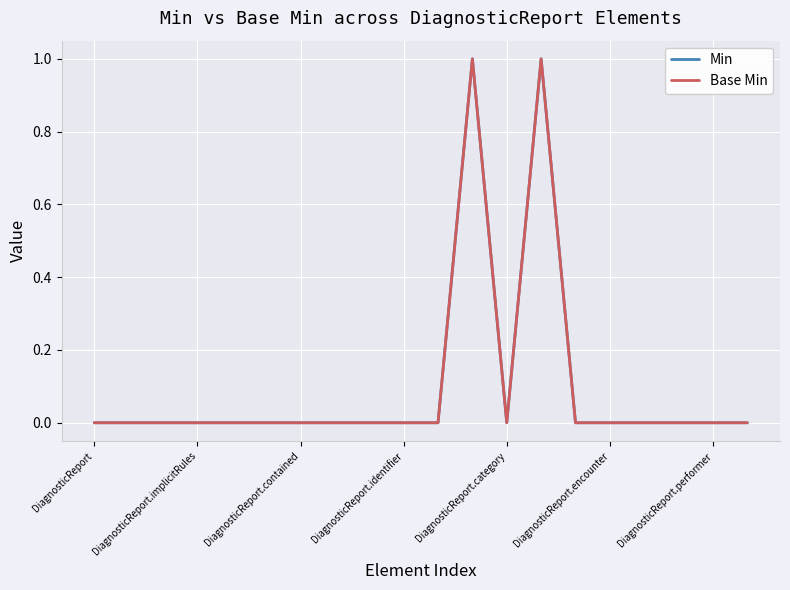

List the series in order of their peak value, lowest first.

Min, Base Min